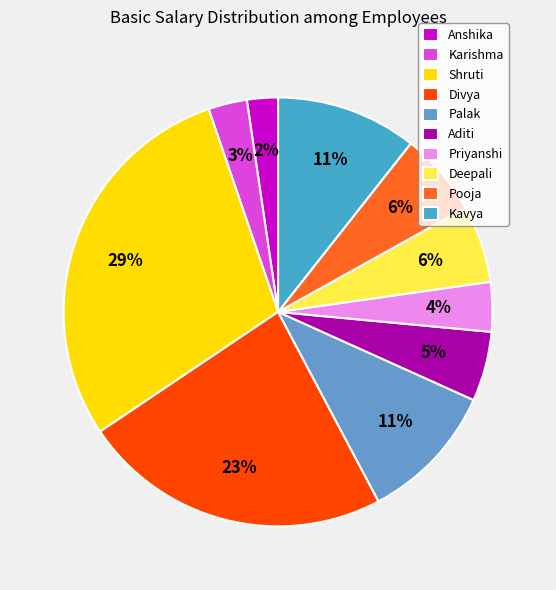

What percentage is NOT represented by Divya?

76.7%